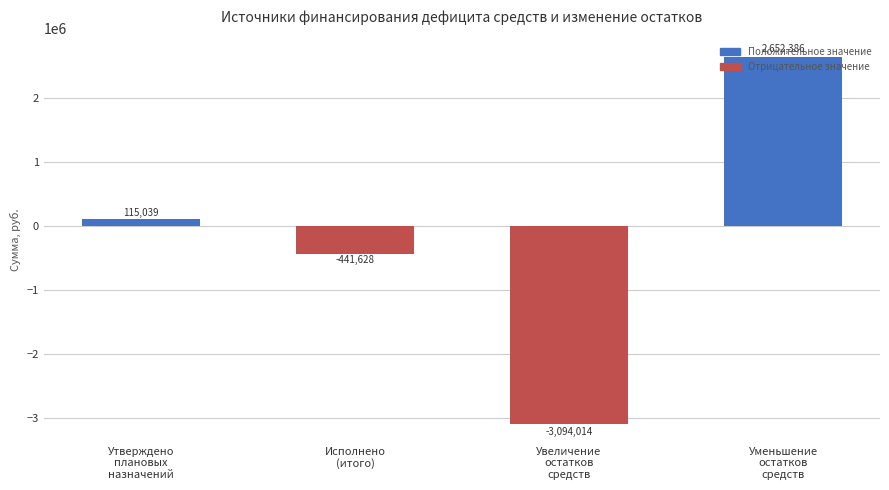

What is the label of the 1st bar from the left?

Утверждено
плановых
назначений